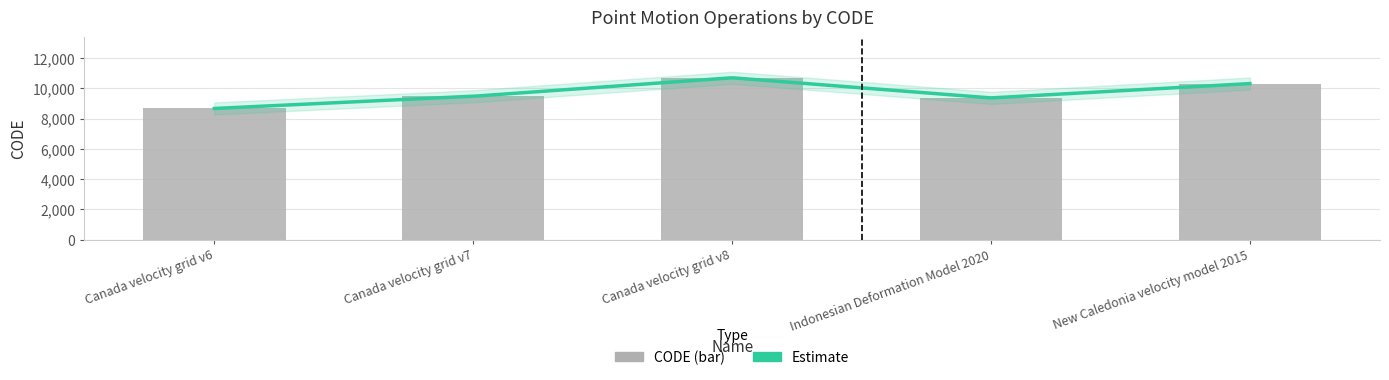

What is the smallest value displayed?

8676